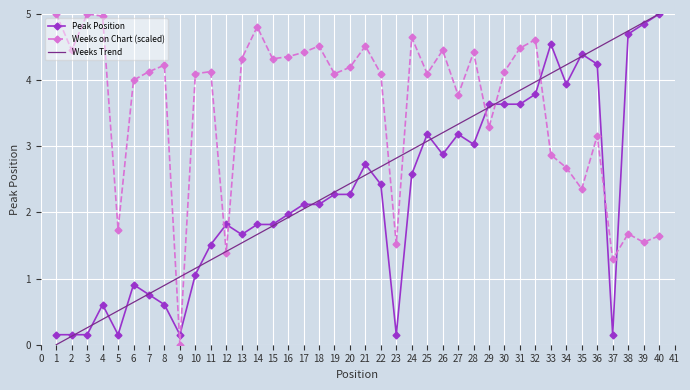

Which series changed the most between 37 and 40?

Peak Position